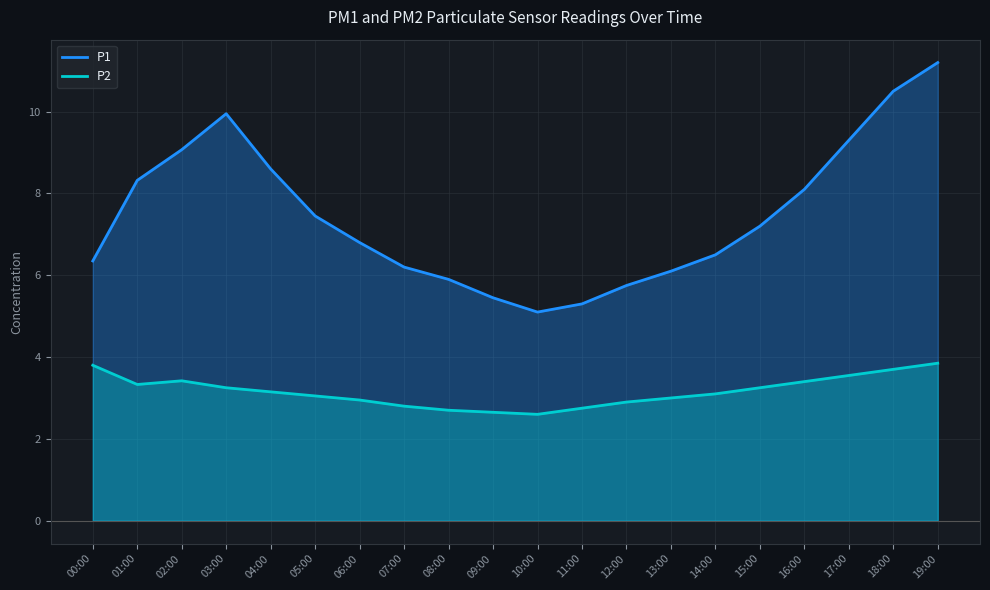

Reading left to right, list all the values displayed in this chart.

P1: 00:00=6.3	01:00=8.3	02:00=9.1	03:00=9.9	04:00=8.6	05:00=7.5	06:00=6.8	07:00=6.2	08:00=5.9	09:00=5.5	10:00=5.1	11:00=5.3	12:00=5.8	13:00=6.1	14:00=6.5	15:00=7.2	16:00=8.1	17:00=9.3	18:00=10.5	19:00=11.2
P2: 00:00=3.8	01:00=3.3	02:00=3.4	03:00=3.2	04:00=3.1	05:00=3.0	06:00=3.0	07:00=2.8	08:00=2.7	09:00=2.6	10:00=2.6	11:00=2.8	12:00=2.9	13:00=3.0	14:00=3.1	15:00=3.2	16:00=3.4	17:00=3.5	18:00=3.7	19:00=3.9